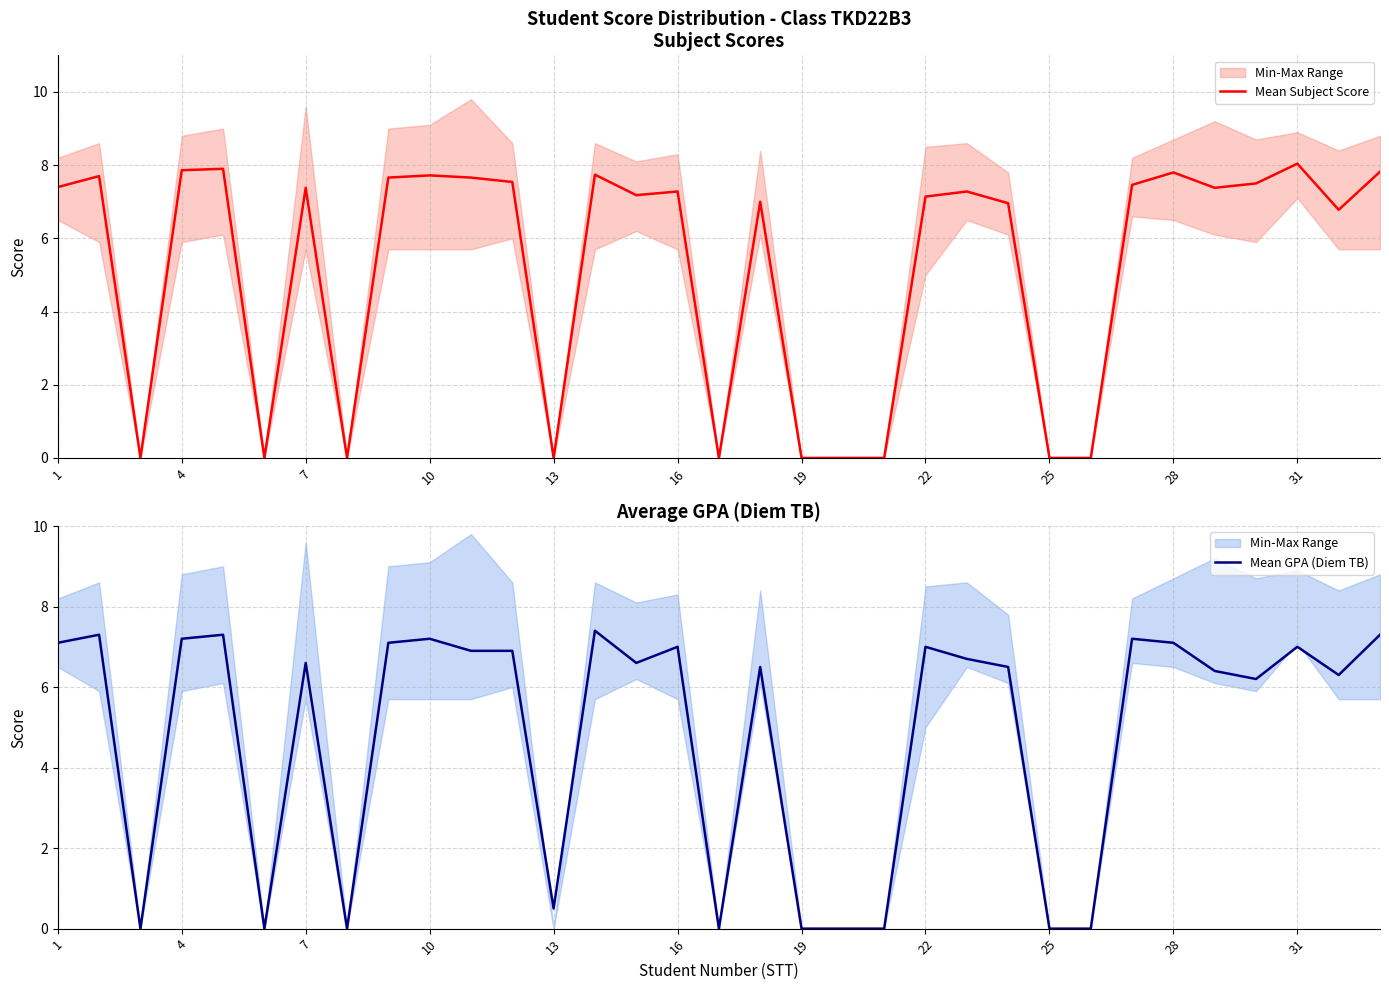

What is the highest value of the Mean Subject Score series?

8.0